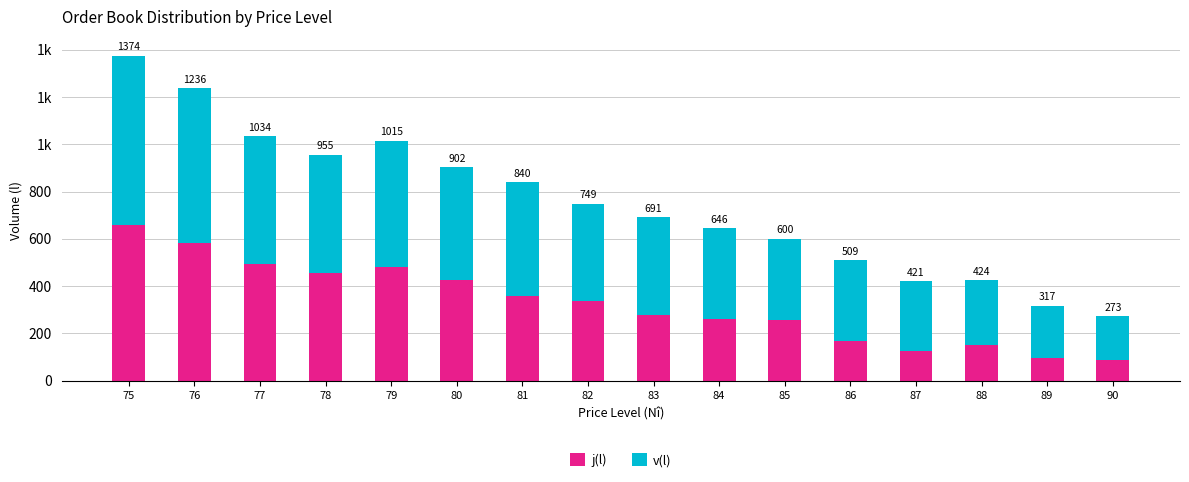

Does the chart contain any negative values?

No